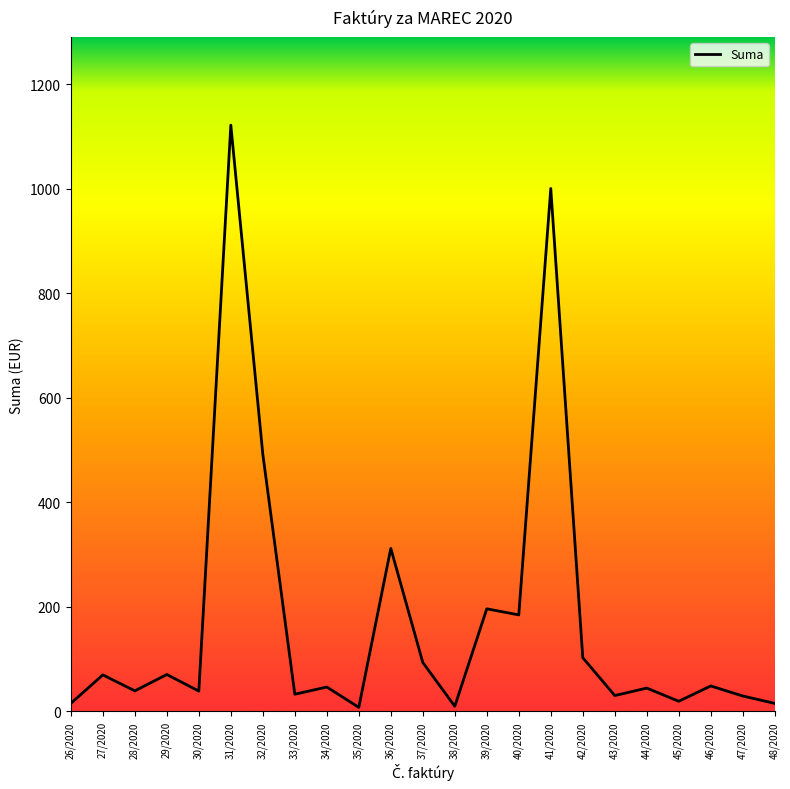

How many lines are shown in the chart?

1